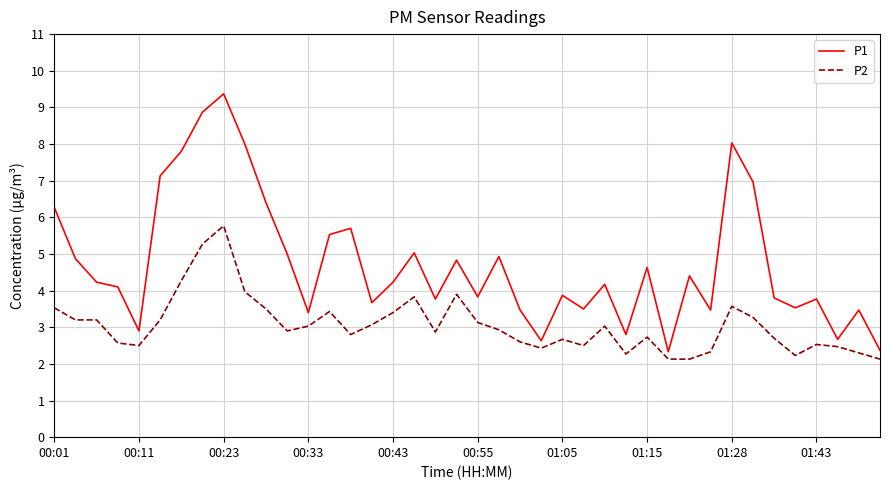

What is the minimum value shown in the chart?

2.1